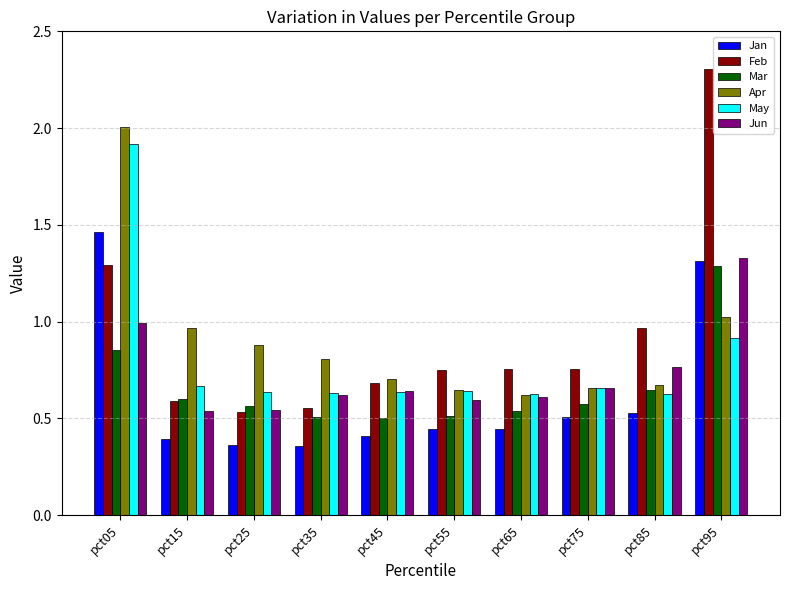

What is the sum of all Jun values?

7.3